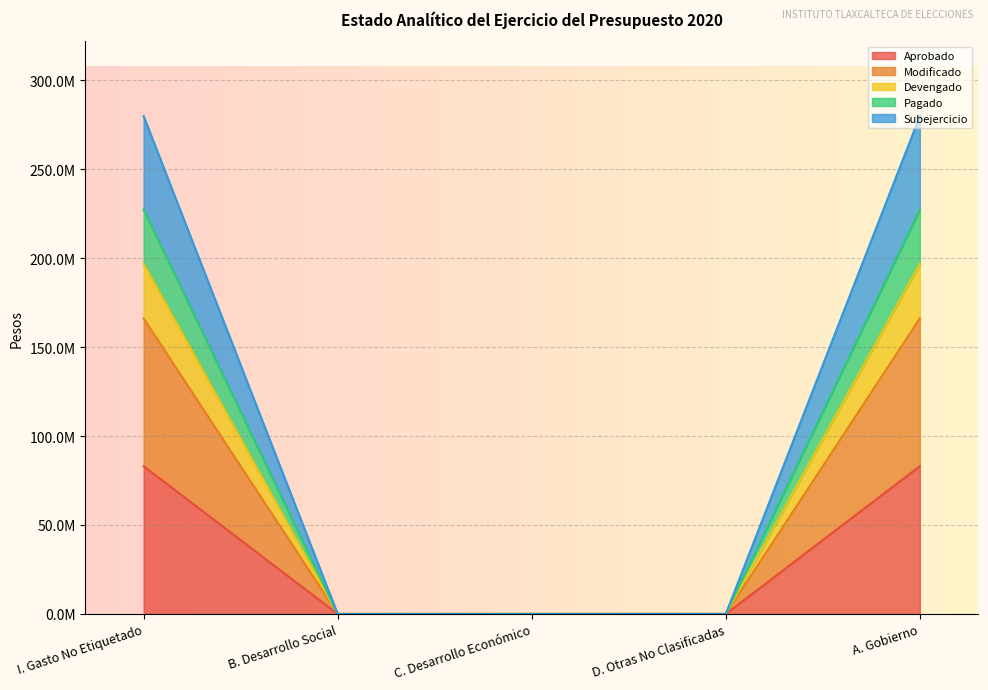

True or false: Aprobado has a value of 0.0 at D. Otras No Clasificadas.

True